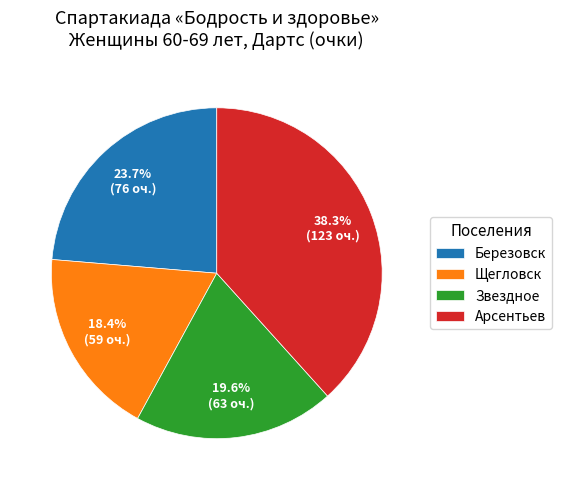

Combined, what portion of the pie is Арсентьев and Щегловск?

56.7%